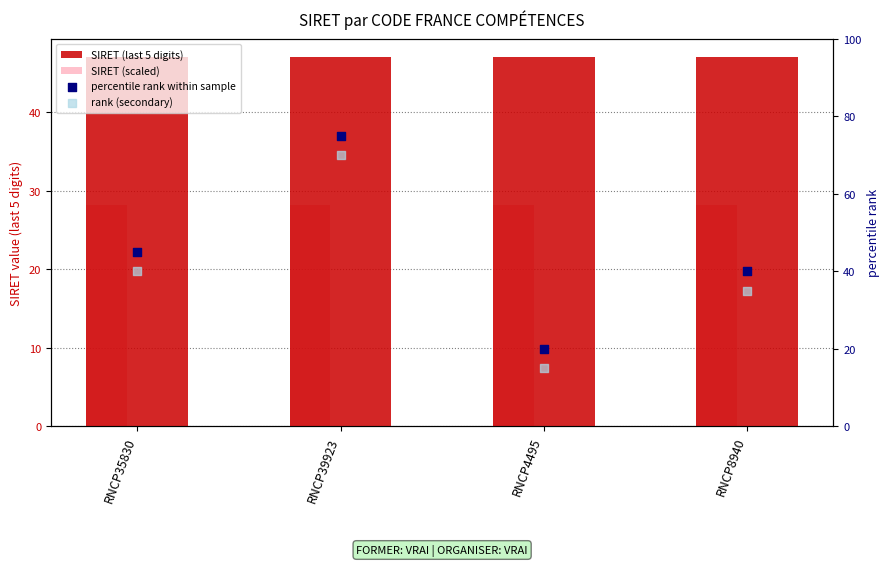

At which category is the sum across all series the highest?

RNCP39923